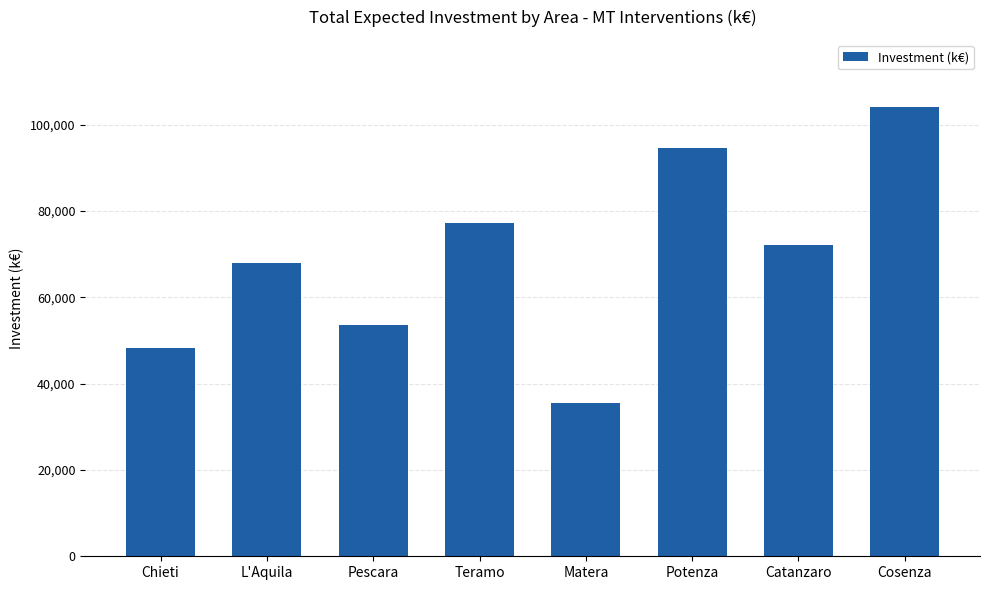

What is the sum of the values at Pescara and Chieti?

101706.5